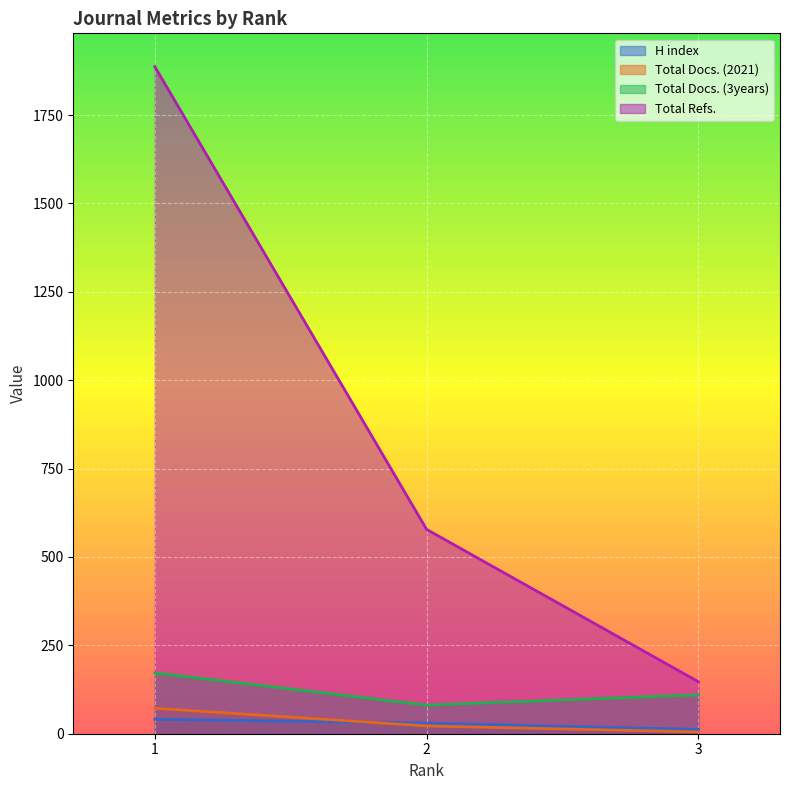

How many data points in H index are less than 30?

1